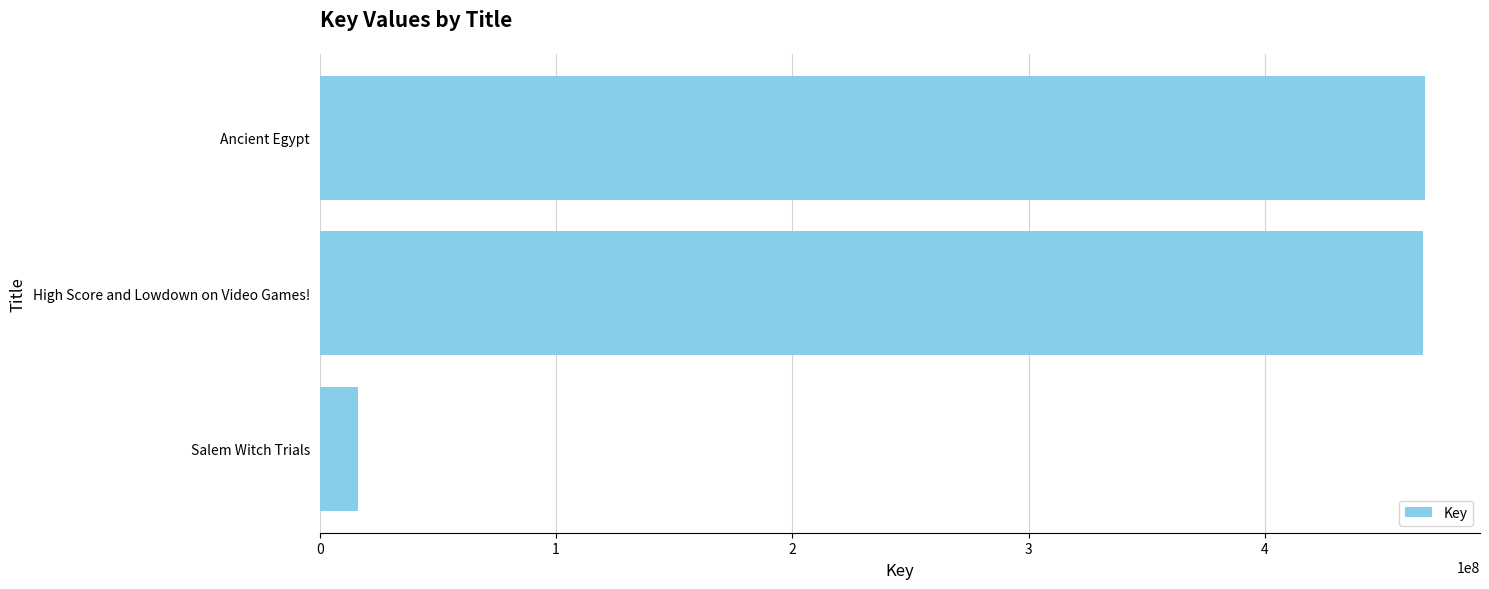

What is the difference between the maximum and minimum values?

451297239